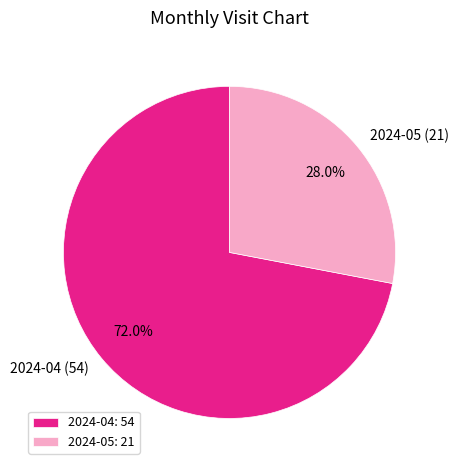

What is the total percentage of 2024-04 (54) and 2024-05 (21)?

100.0%